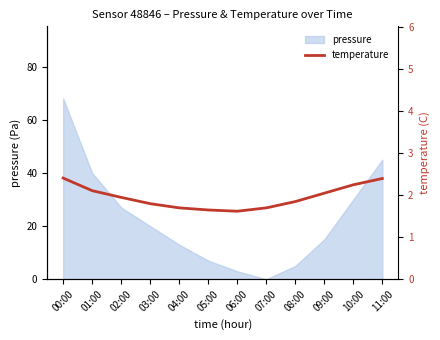

The value of pressure at 00:00 is 68. True or false?

True